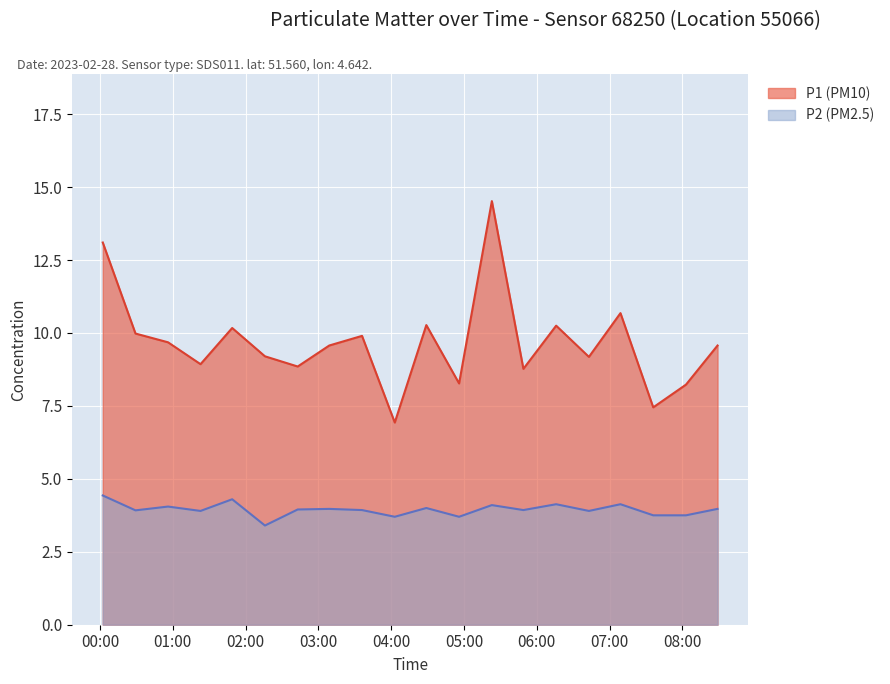

How many values in the P1 series exceed 9?

13